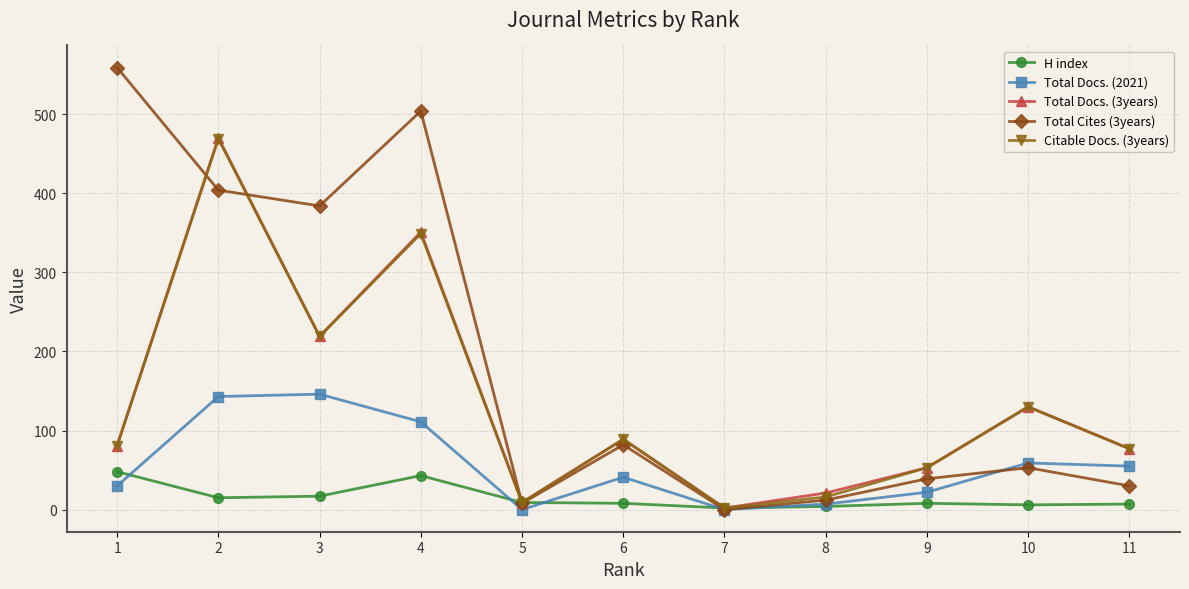

Is it true that Total Docs. (2021) equals 0 at 5?

True